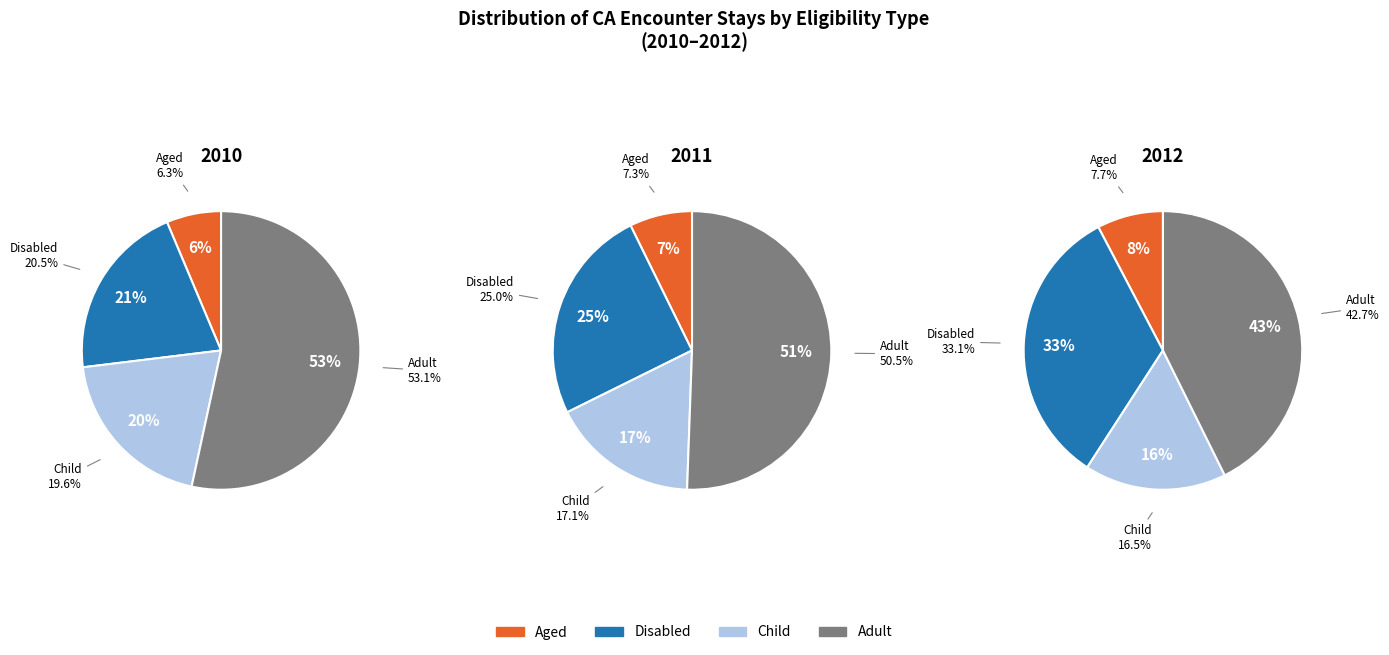

Is the sum of 1 and 2 greater than half?

Yes